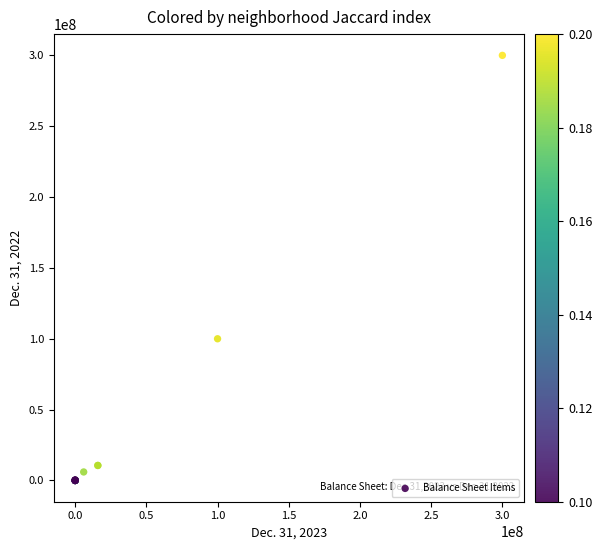

What Y value in the scatter plot is closest to 150000000?

100000000.0